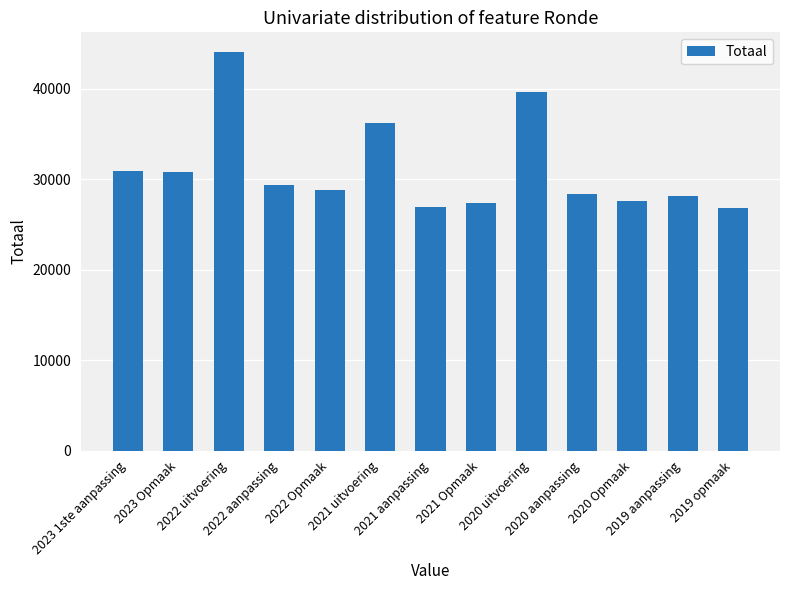

What is the average value?

31149